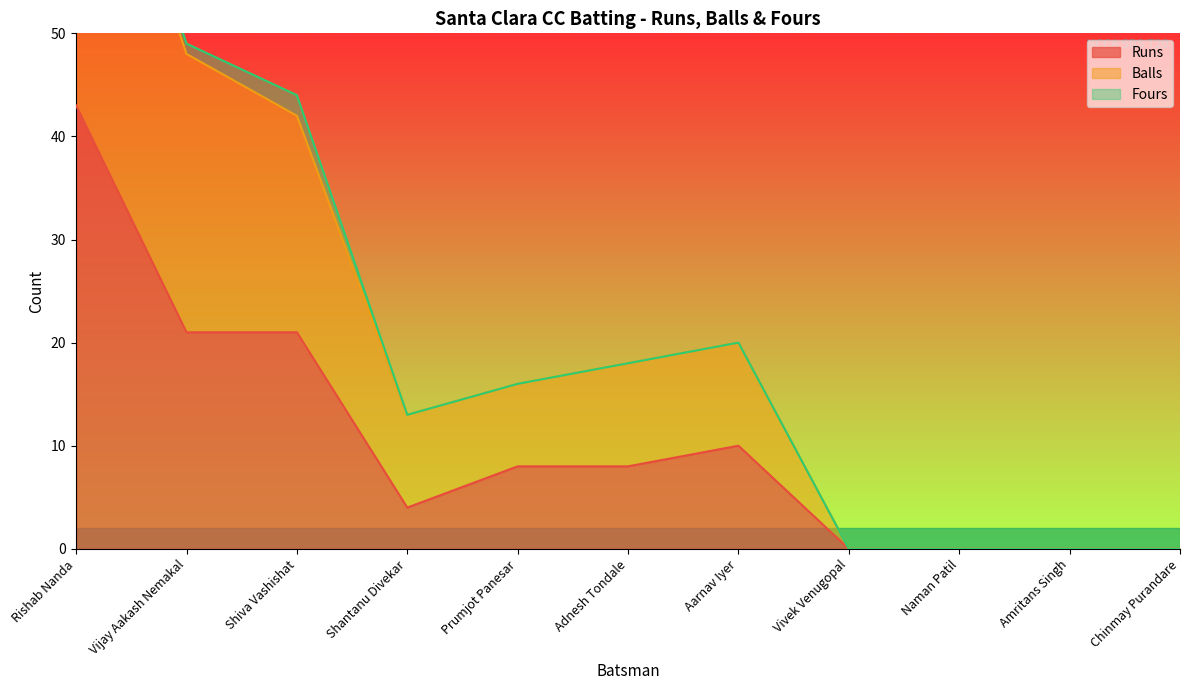

What is the label of the 6th point from the left?

Adnesh Tondale